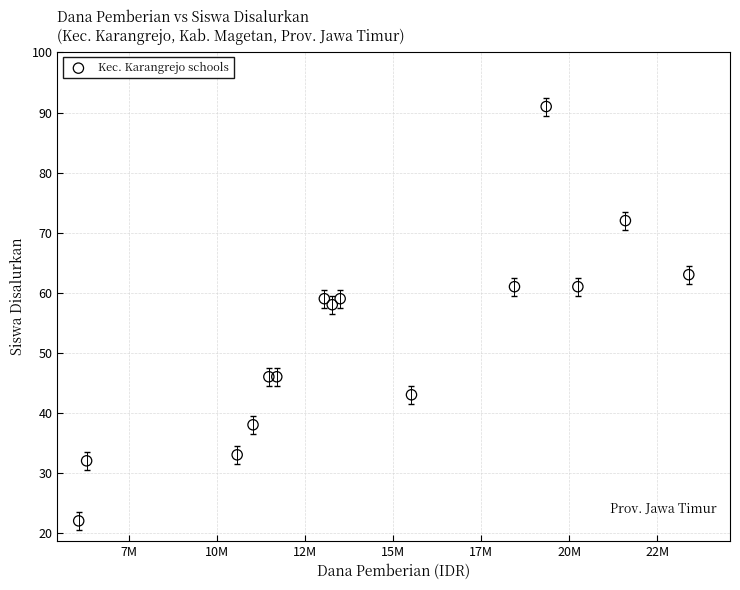

What is the range of Y values (max minus min)?

69